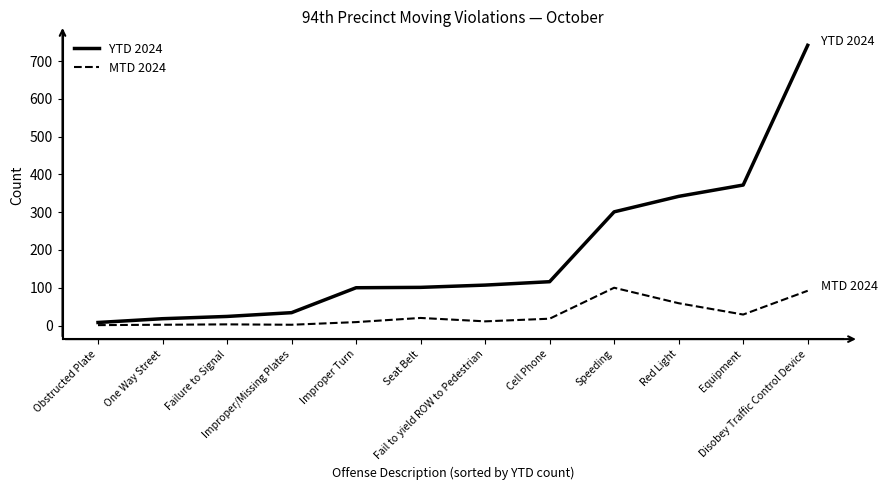

At which label is YTD 2024 closest to 375?

Equipment